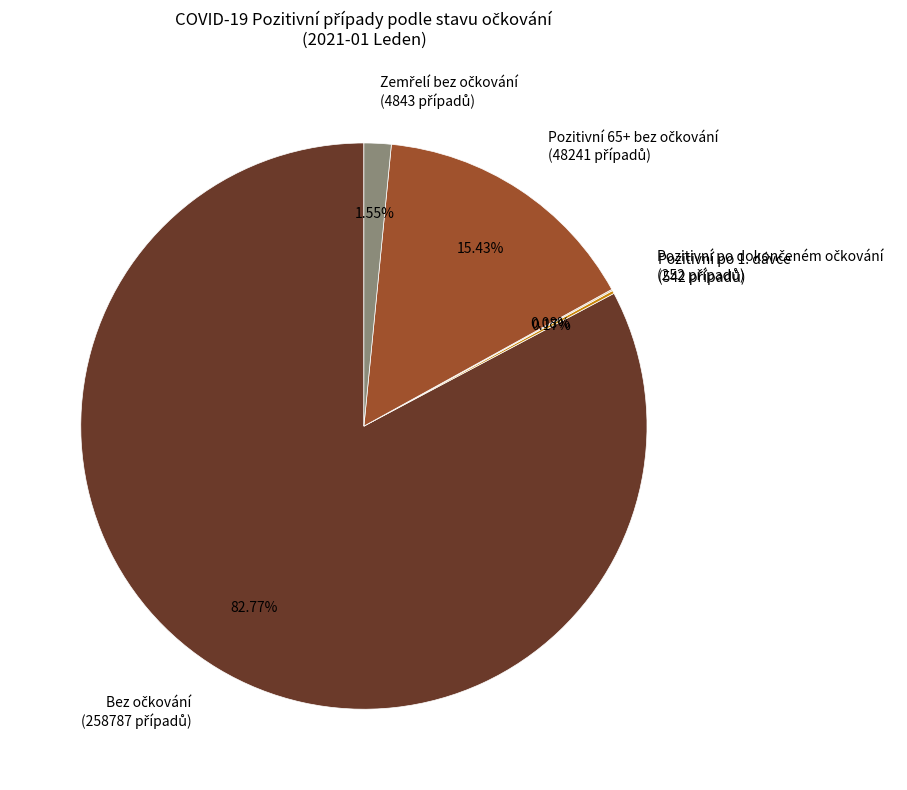

Is there any slice that represents more than half of the pie?

Yes